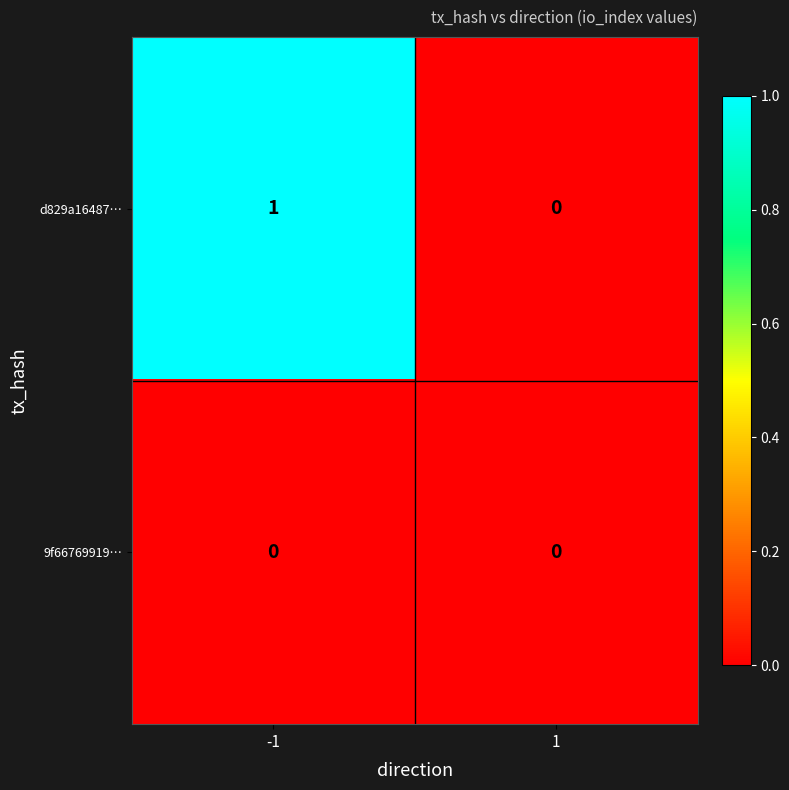

Which series has the largest total across all categories?

d829a16487…